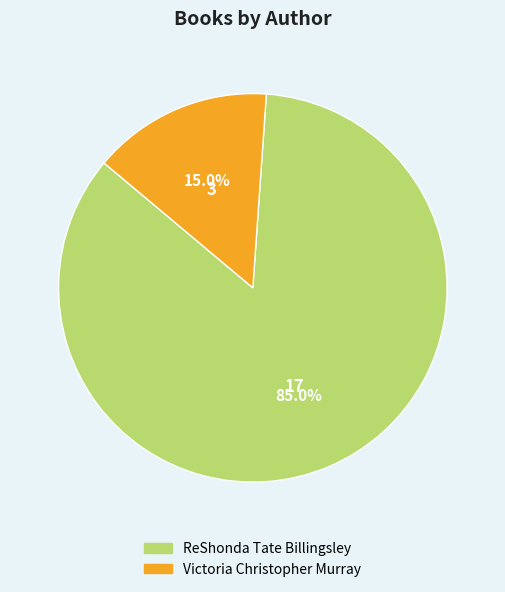

Between Victoria Christopher Murray and ReShonda Tate Billingsley, which is larger?

ReShonda Tate Billingsley